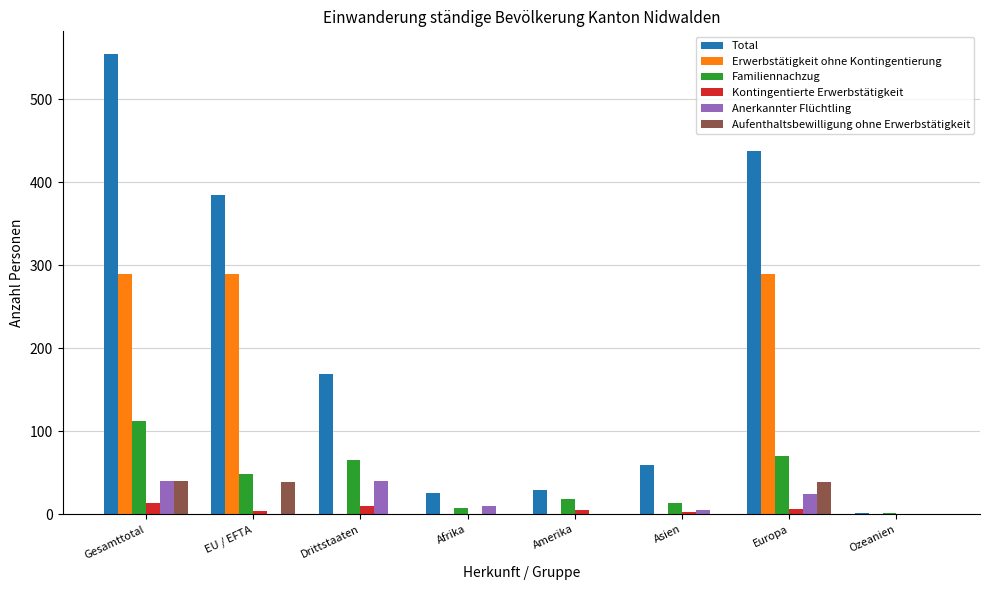

The Total series shows 169 at Drittstaaten. True or false?

True